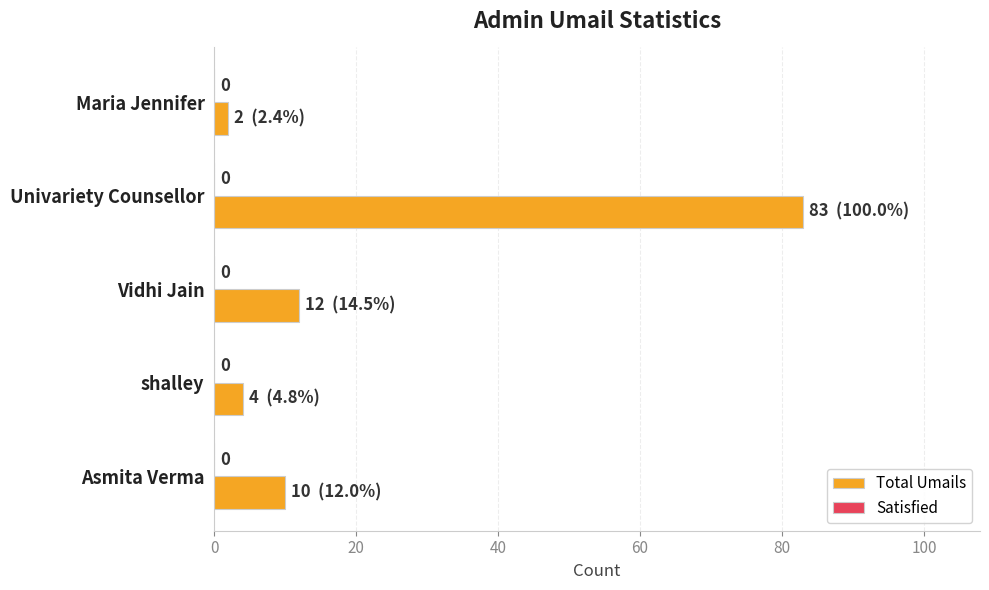

How many bars are there in total?

5